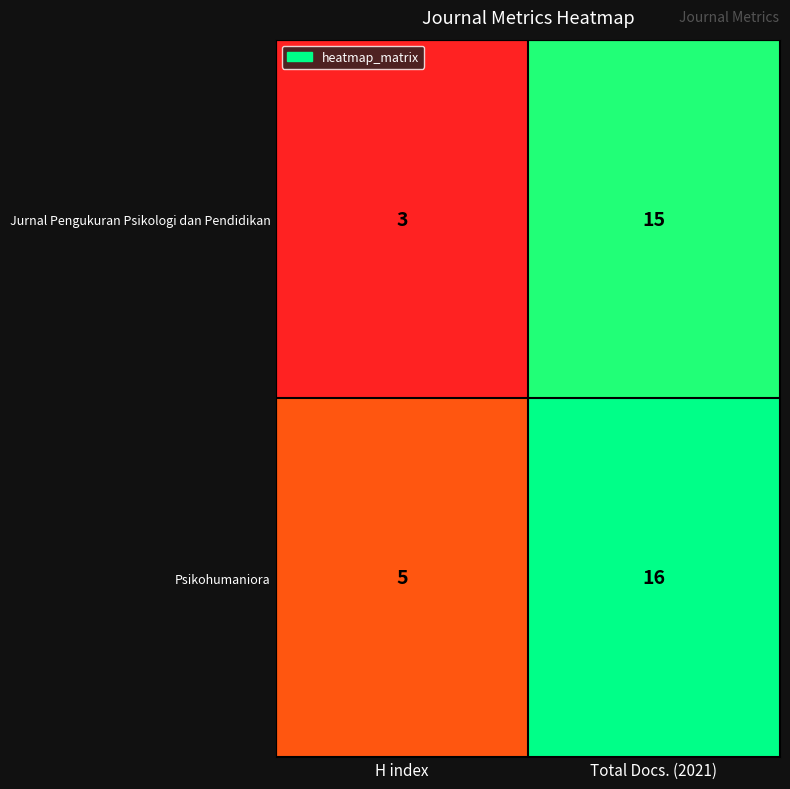

Reading left to right, transcribe all the data shown in this chart.

Jurnal Pengukuran Psikologi dan Pendidikan: 3	15
Psikohumaniora: 5	16